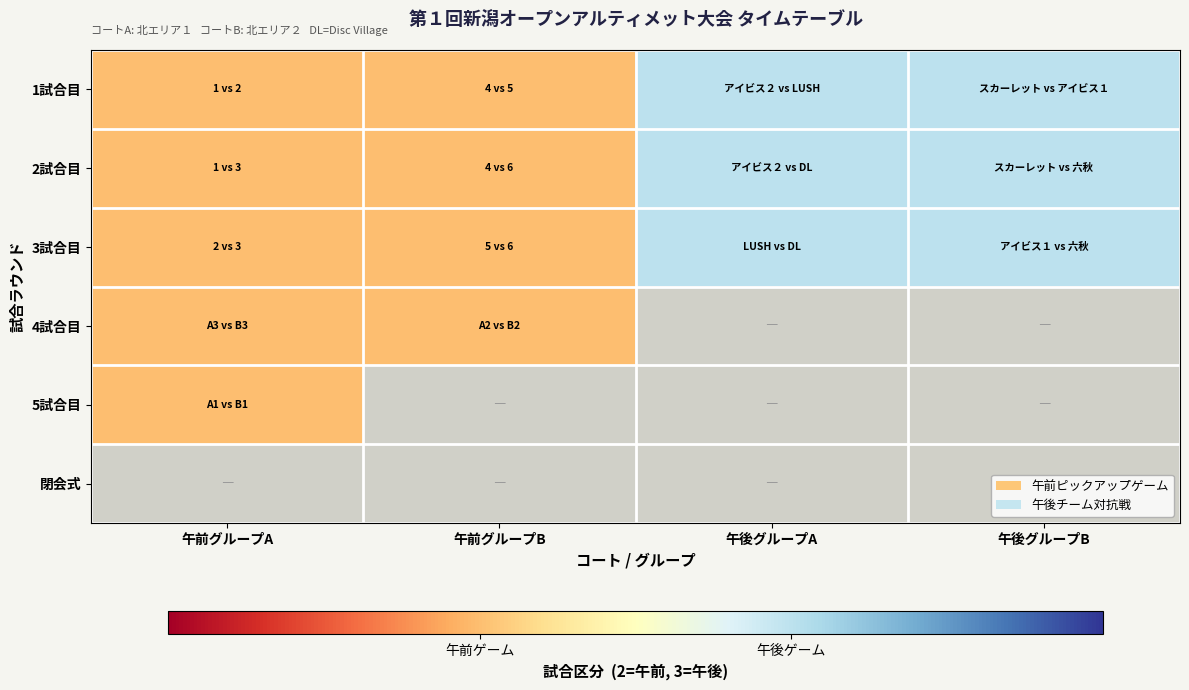

What is the sum of the 3試合目 values at 午前グループB and 午後グループB?

5.0